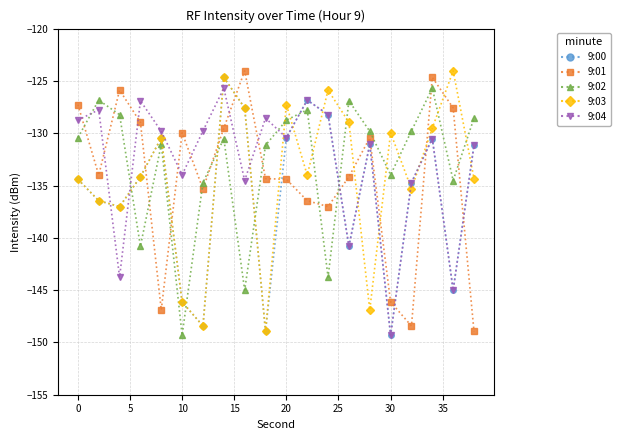

What is the value of the 9:01 point at the 18th from the left?

-124.7